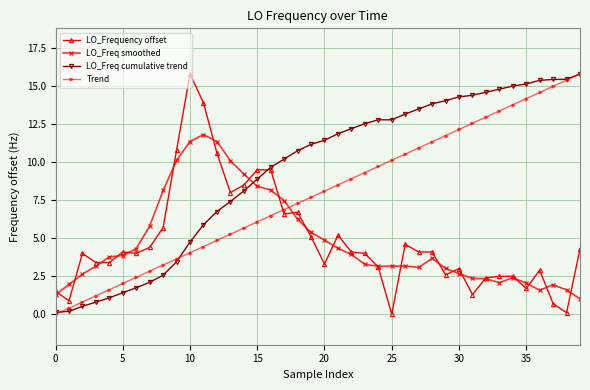

What is the average value of the LO_Freq cumulative trend series?

9.4